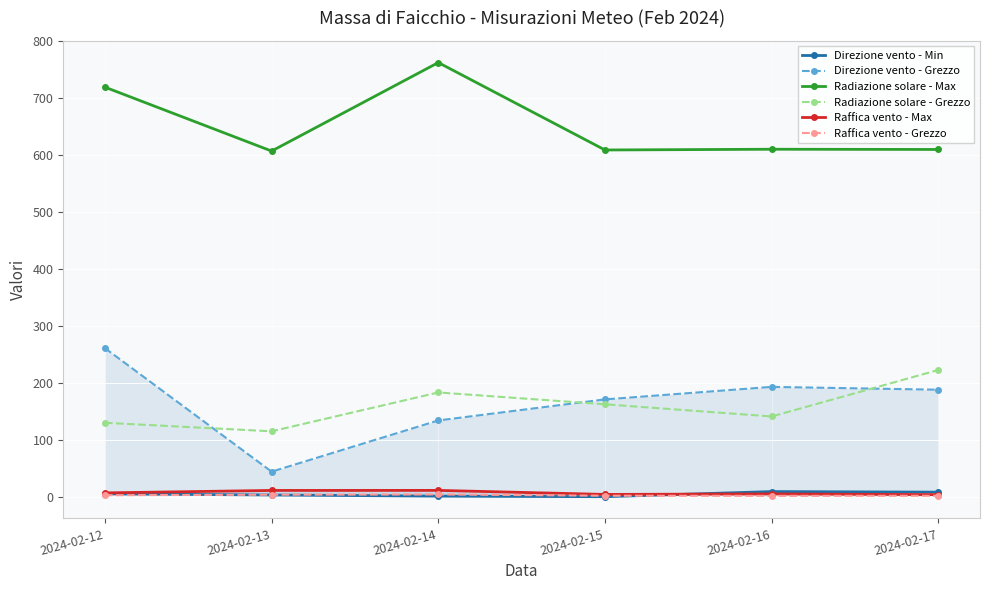

What is the difference between the maximum and minimum values in the Direzione vento - Min series?

9.0